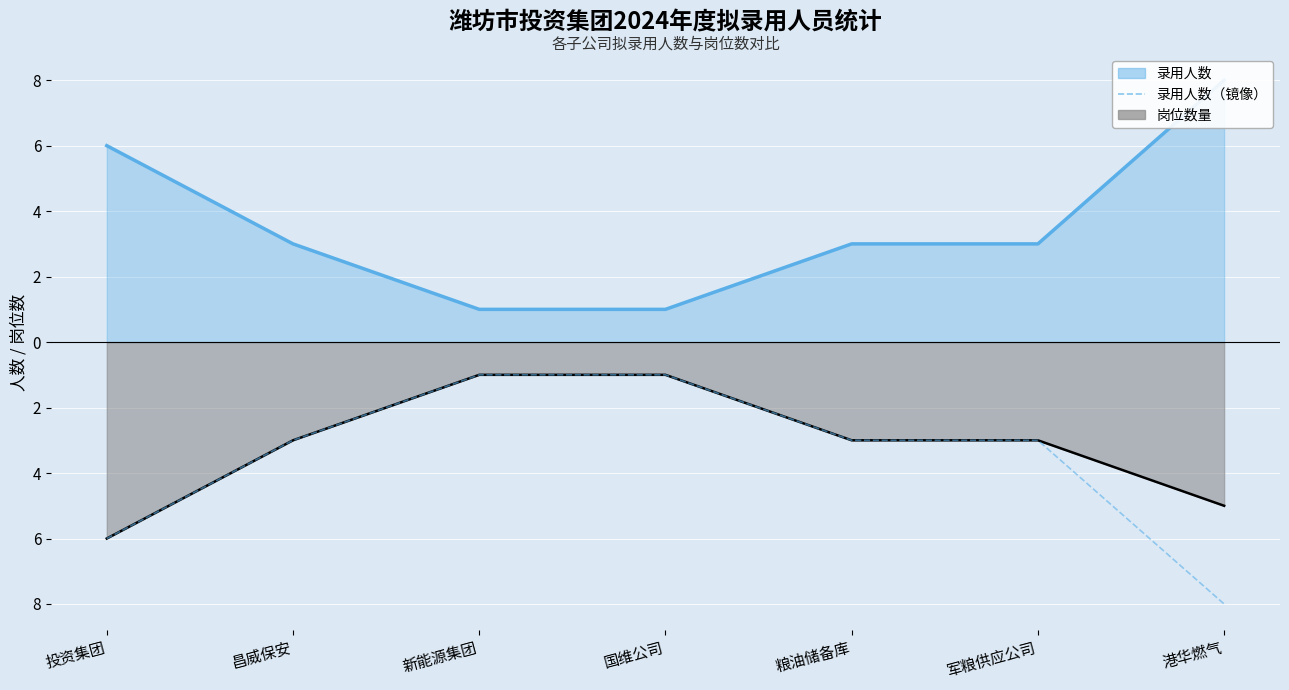

What position from the left is 投资集团?

1